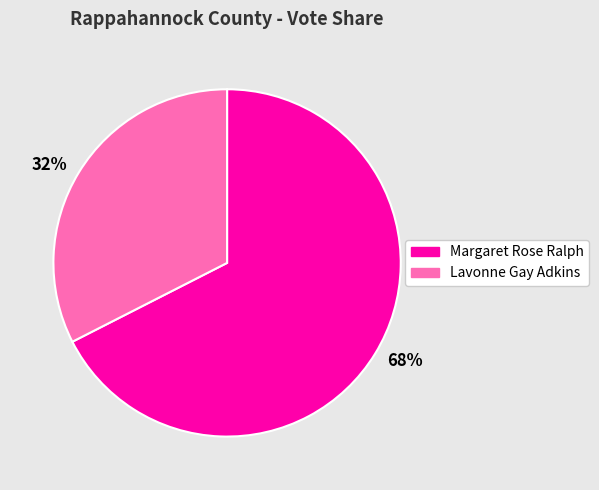

Do 68% and 32% together represent more than half of the pie?

Yes